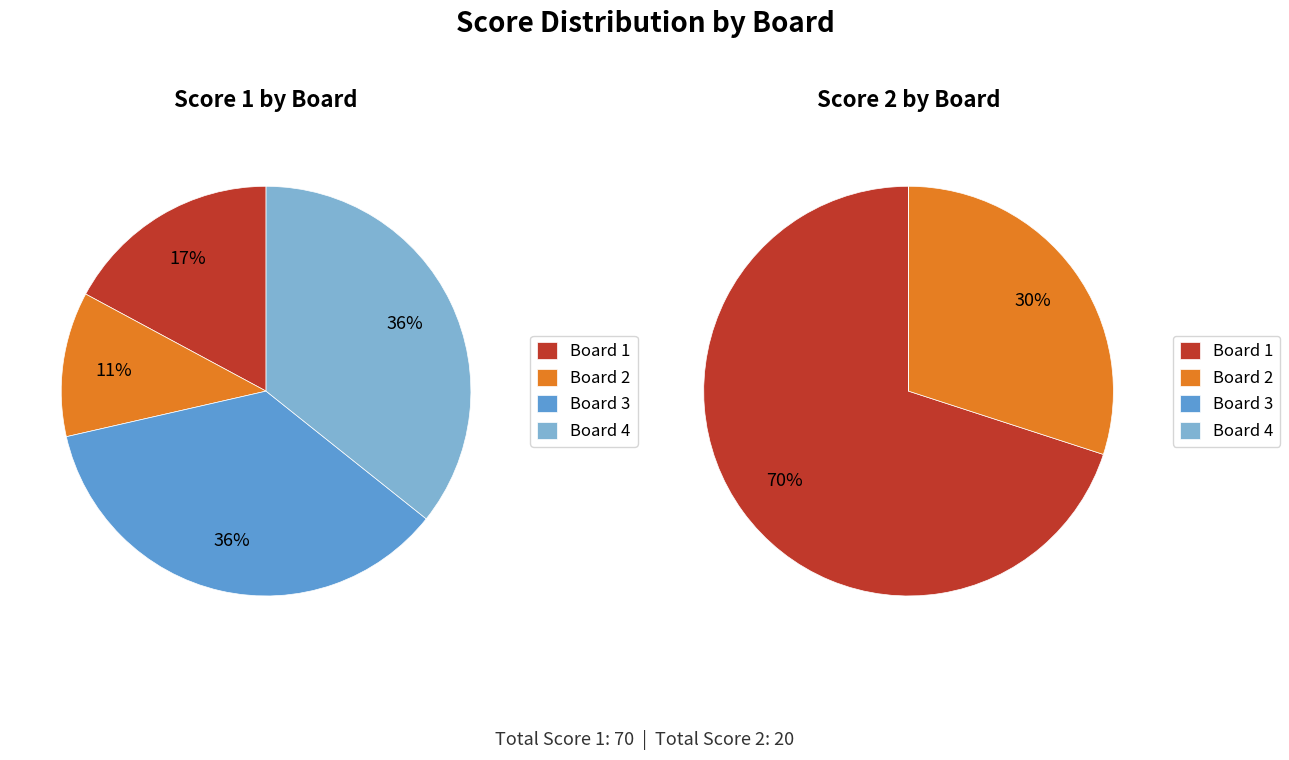

Does Board 3 represent more than half of the total?

No